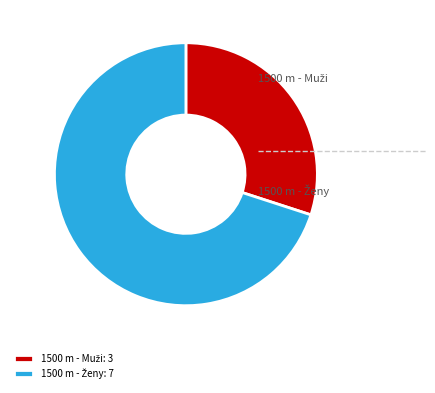

Does any single category account for the majority?

Yes